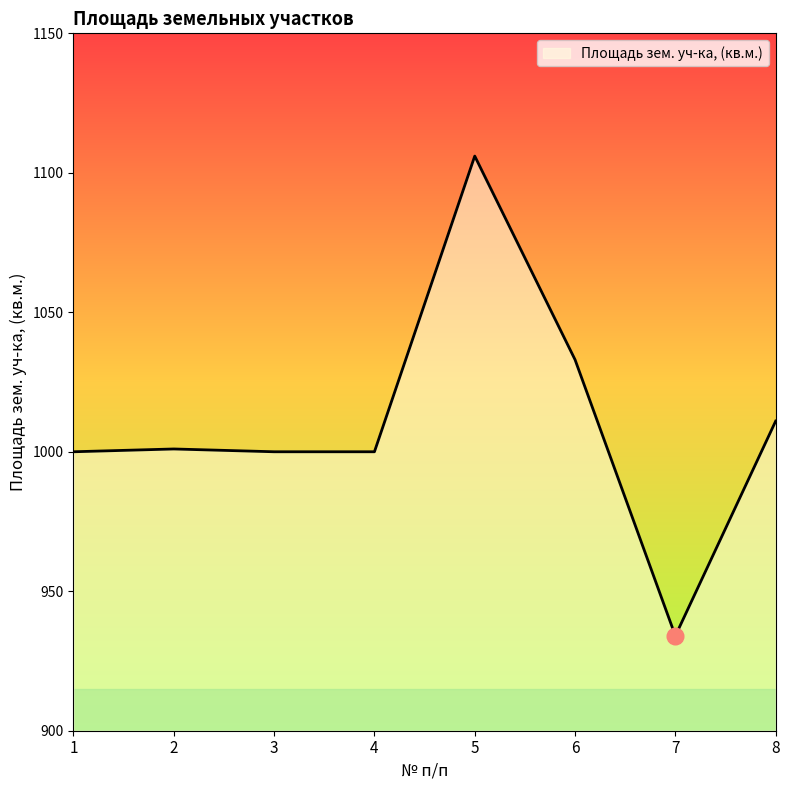

Is it true that the value at 4 is 1000?

True